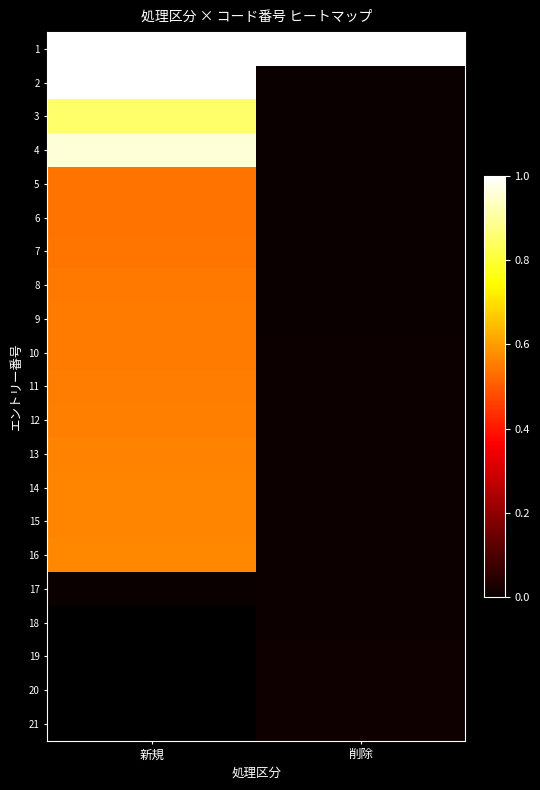

At how many categories does at least one series exceed 0?

2